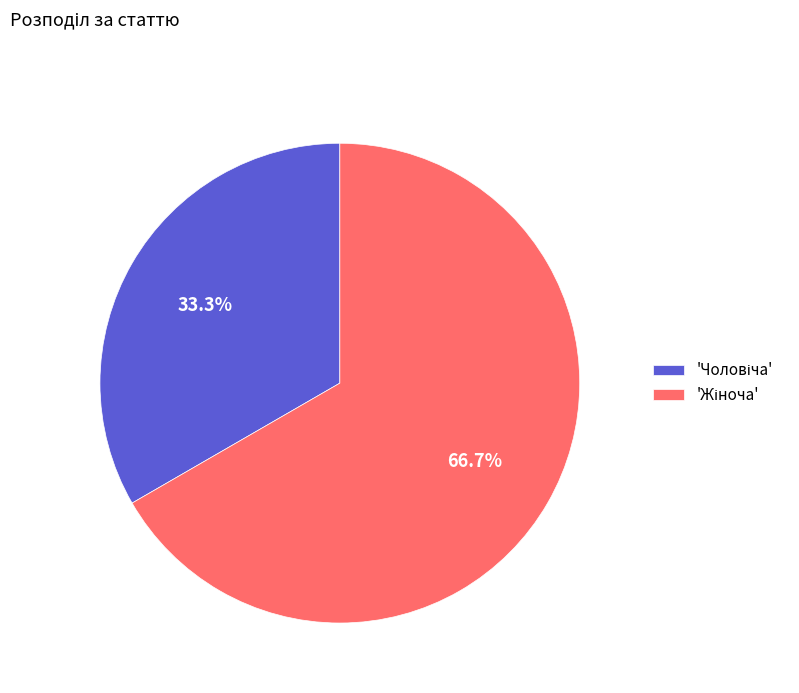

Does any single category account for the majority?

Yes